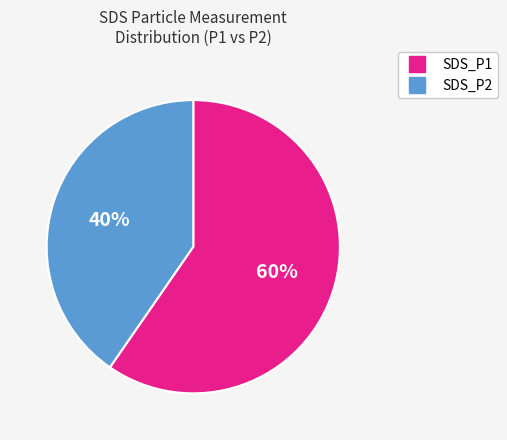

Which category has the smallest portion of the pie?

SDS_P2